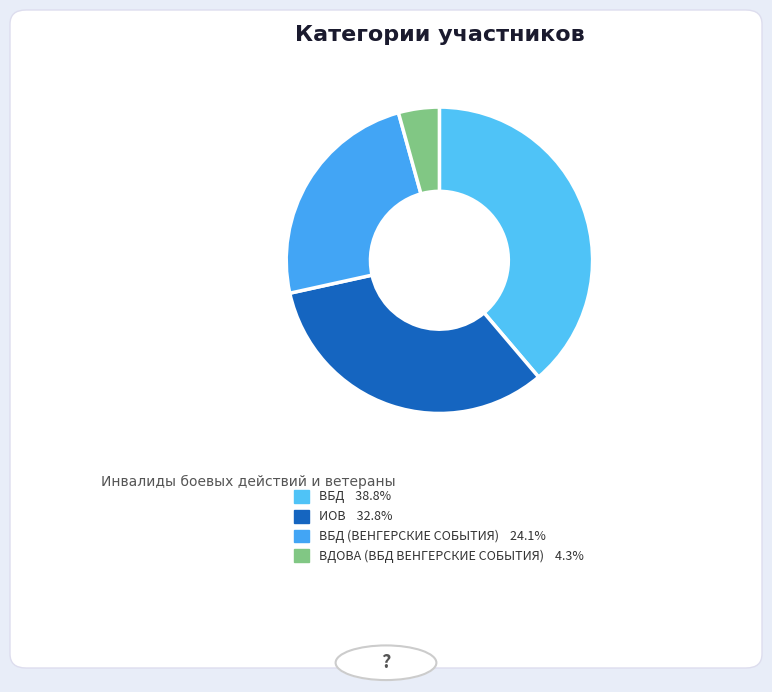

Count the number of slices in the pie.

4